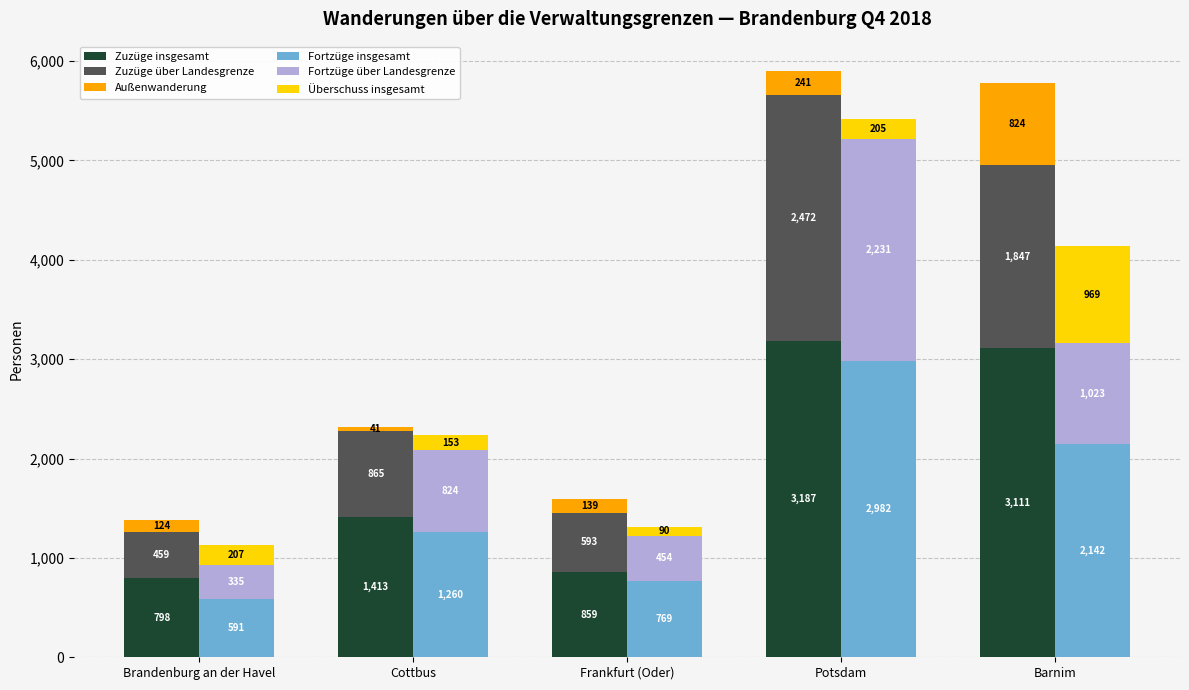

What is the difference between the Fortzüge über Landesgrenze values at Cottbus and Potsdam?

1407